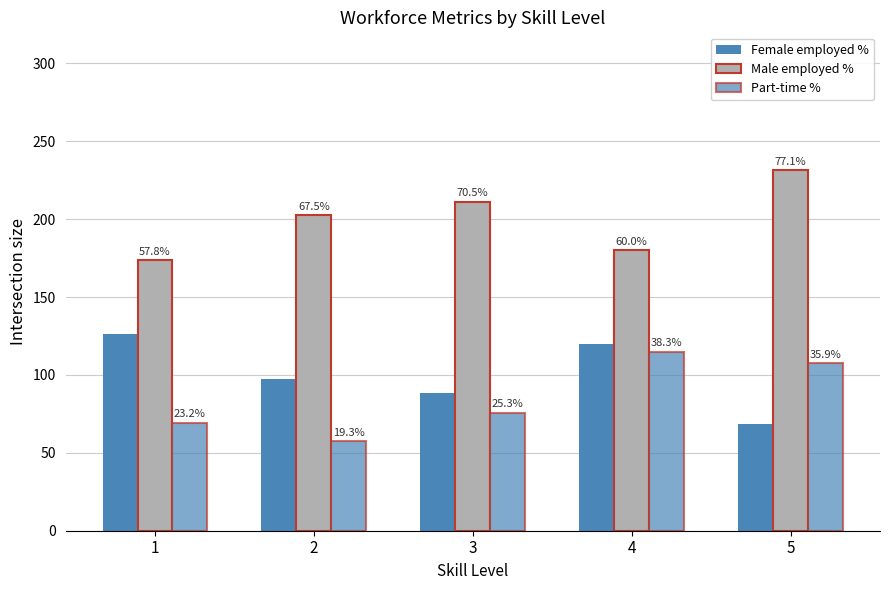

Between 3 and 4, which series saw the biggest shift?

Part-time %